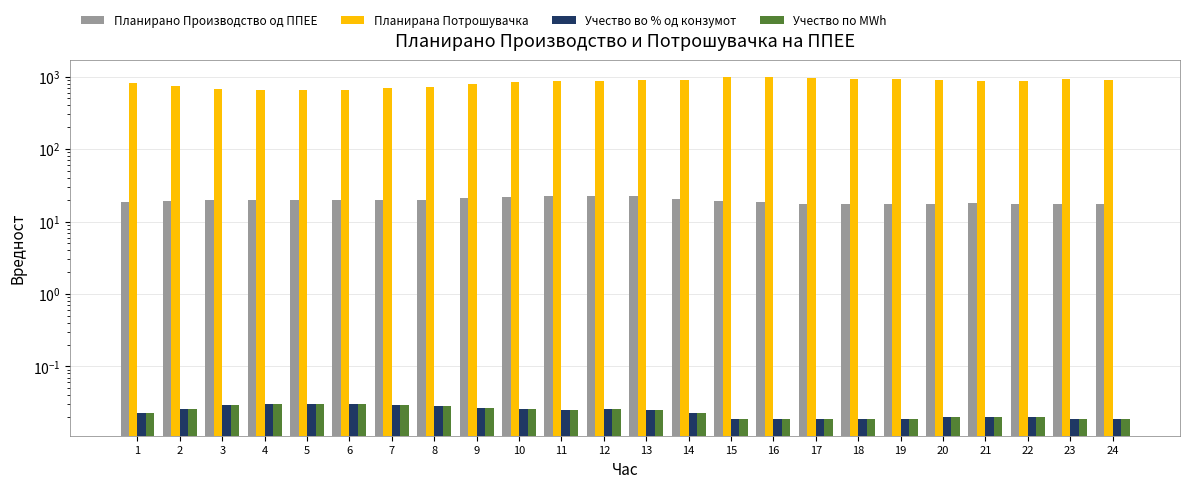

The value of Планирана Потрошувачка at 24 is 911.6. True or false?

True